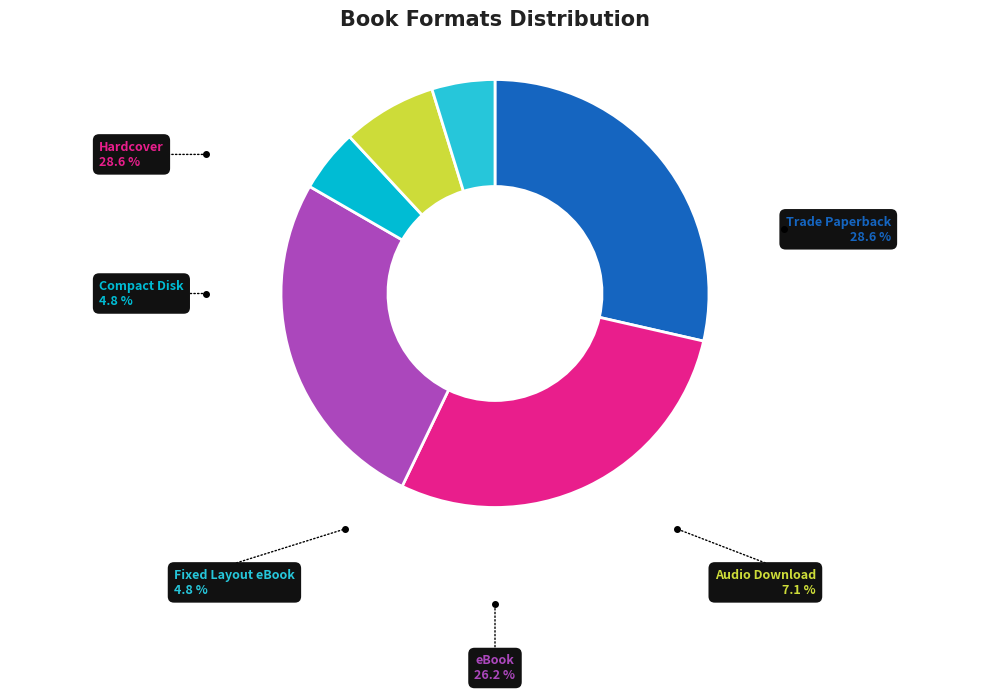

Is the sum of Fixed Layout eBook and eBook greater than half?

No